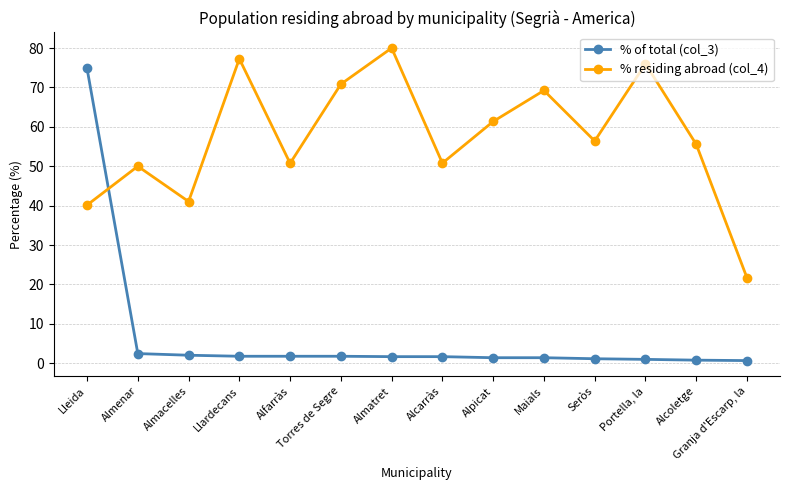

Rank the categories by % residing abroad (col_4) value from highest to lowest.

Almatret, Llardecans, Portella, la, Torres de Segre, Maials, Alpicat, Seròs, Alcoletge, Alcarràs, Alfarràs, Almenar, Almacelles, Lleida, Granja d'Escarp, la